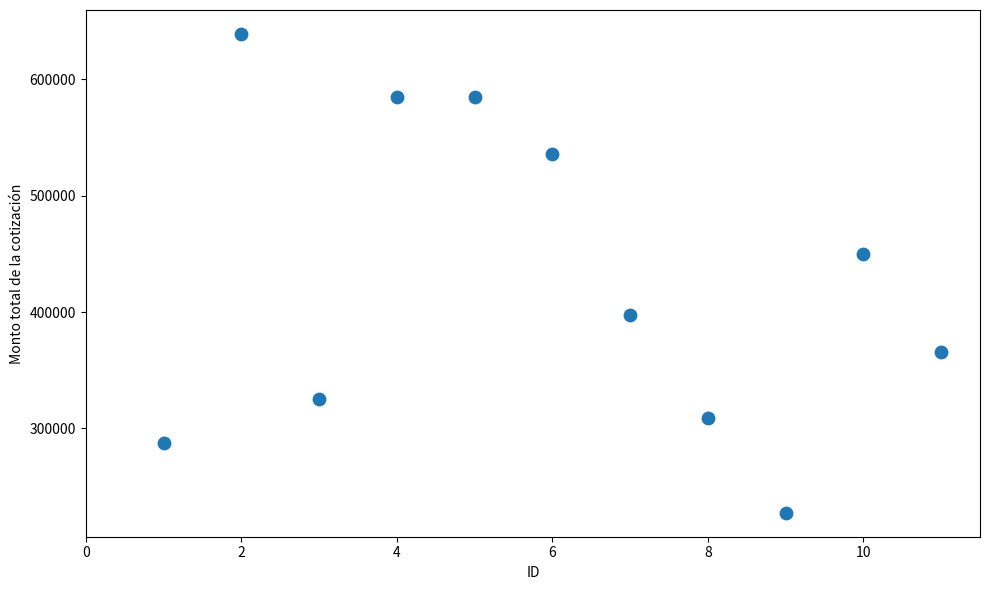

What is the range of Y values (max minus min)?

411424.9